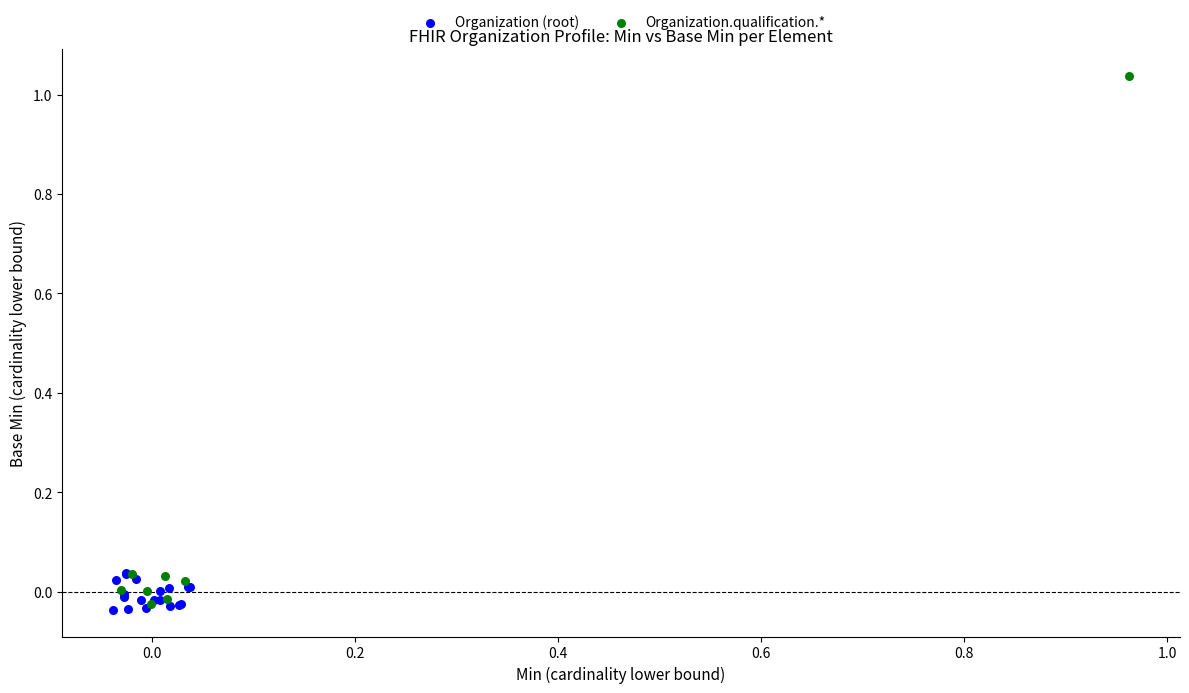

Which series contains the lowest Y value?

Organization (root)